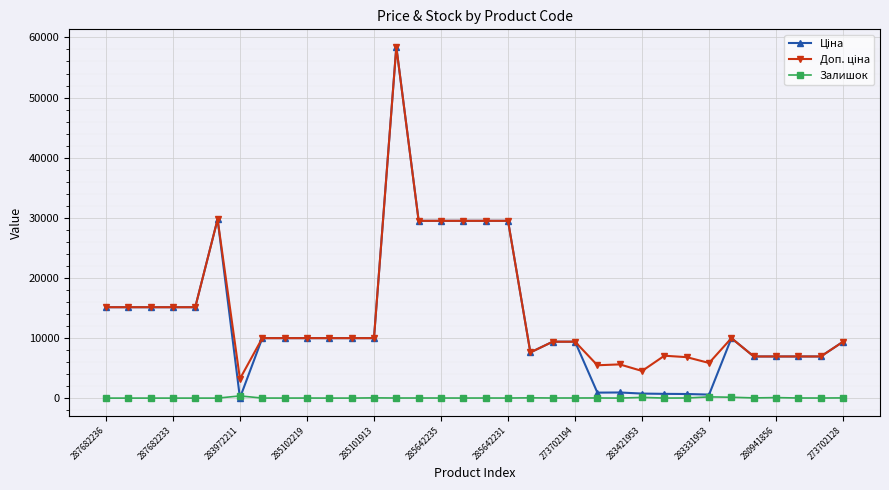

True or false: Залишок has more than 1 points higher than both neighbors.

True